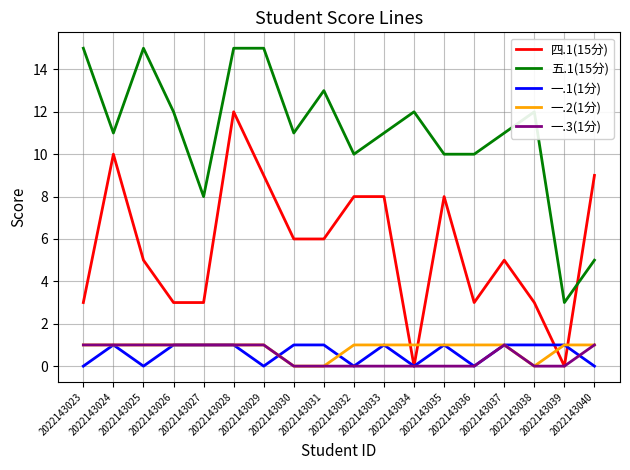

Is it true that 一.3(1分) equals 0 at 2022143031?

True